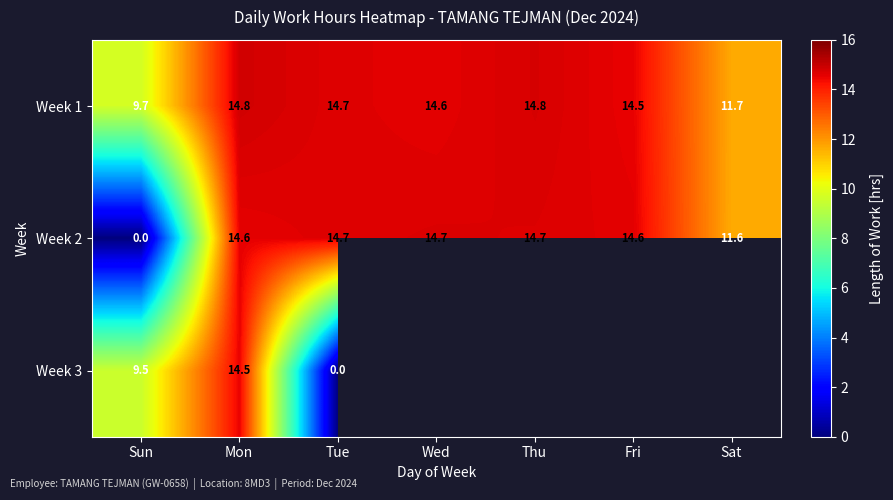

What is the average value of the Week 2 series?

12.1